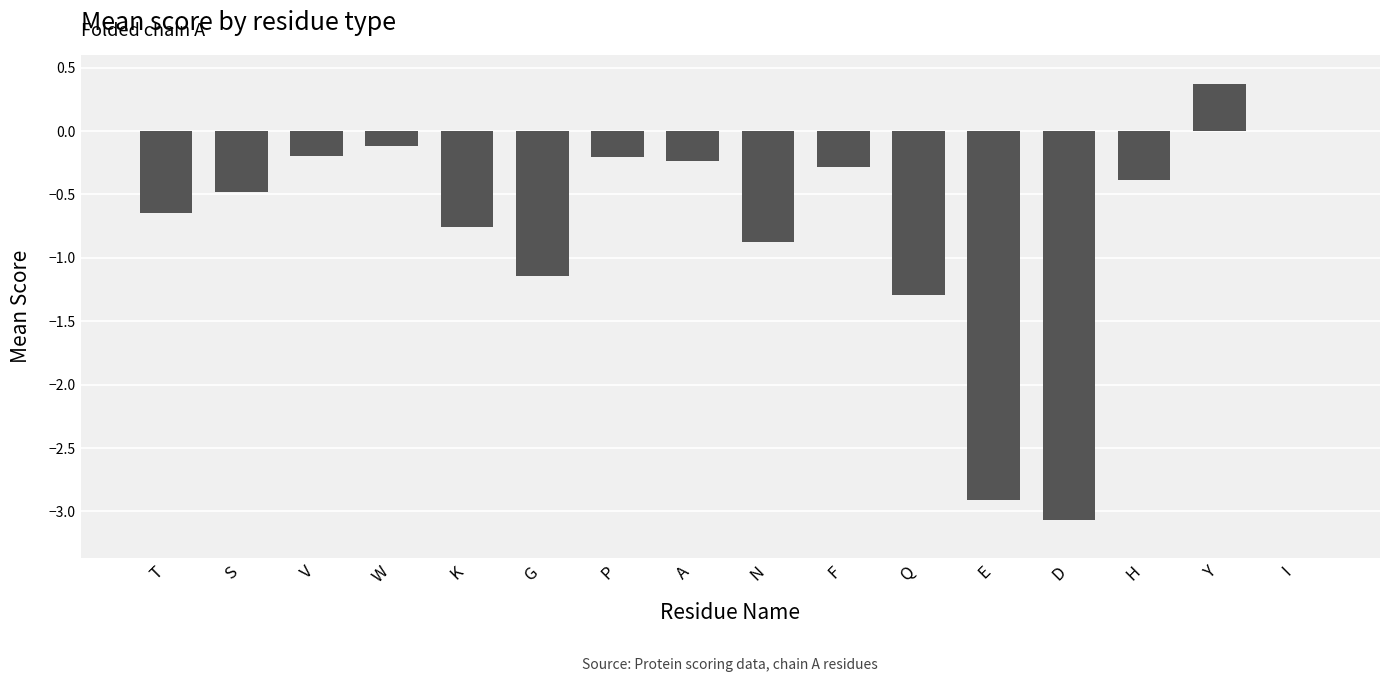

What is the sum of the values at D and K?

-3.8